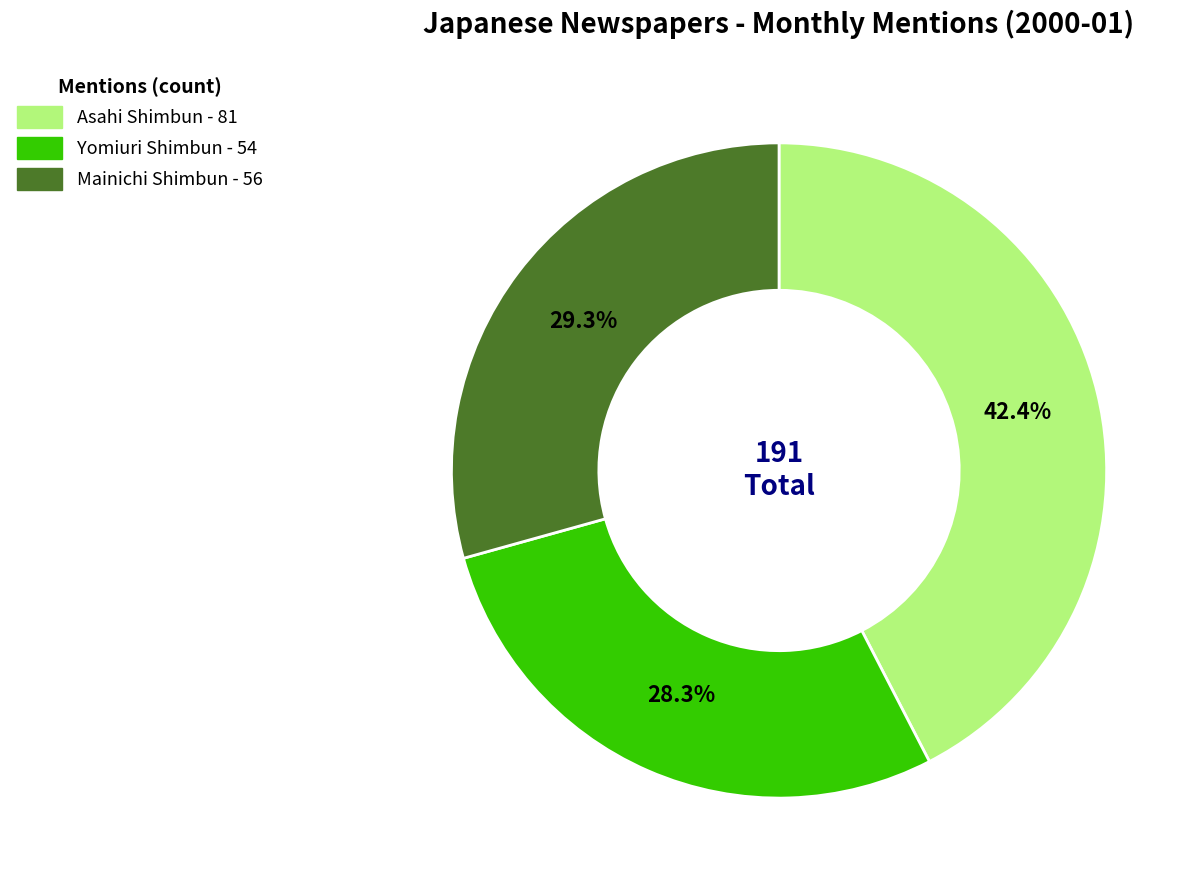

To the nearest percent, what percentage of the pie is Asahi Shimbun?

42%